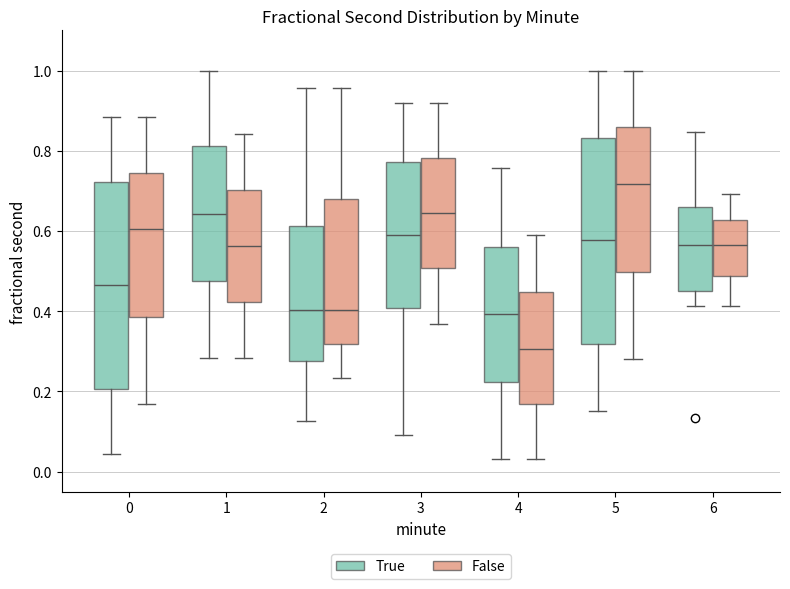

Where does the lower whisker of the box for 1 (False) end on the y-axis? The values are not printed on the chart, so give them approximately, as read against the axis.

0.28